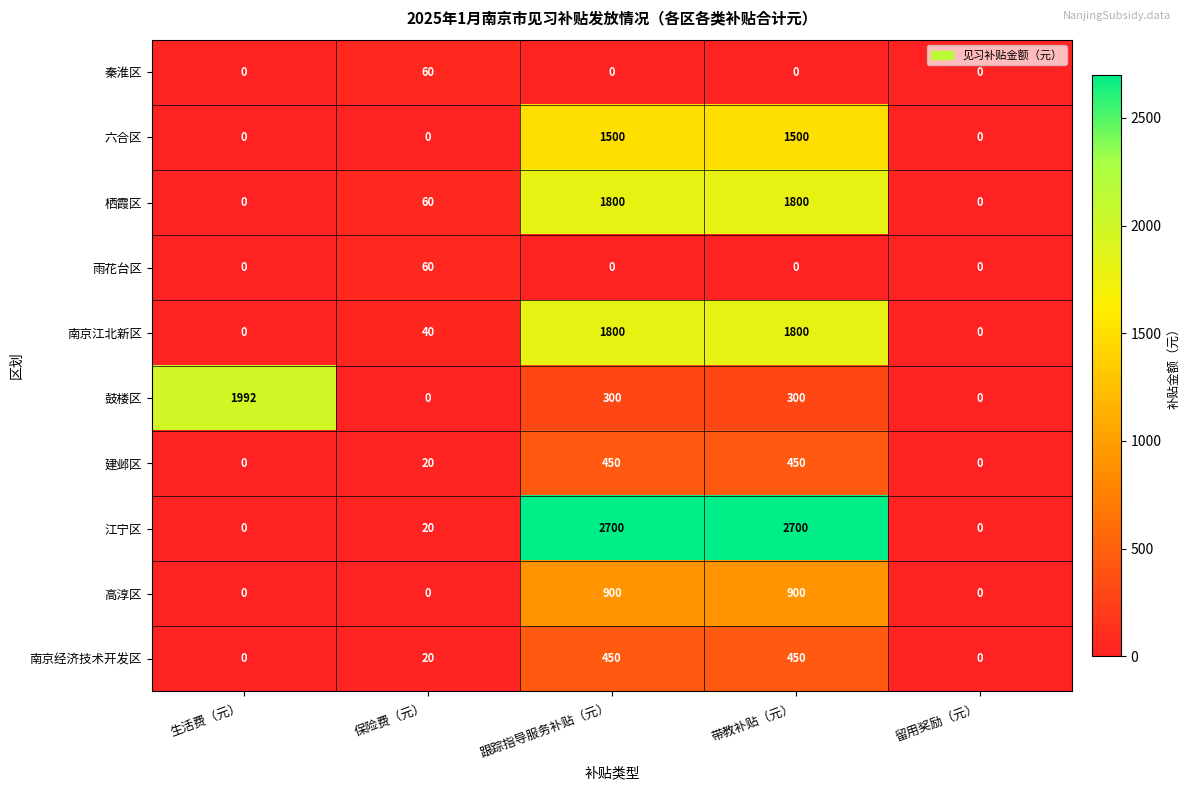

Which series has the largest total across all categories?

江宁区